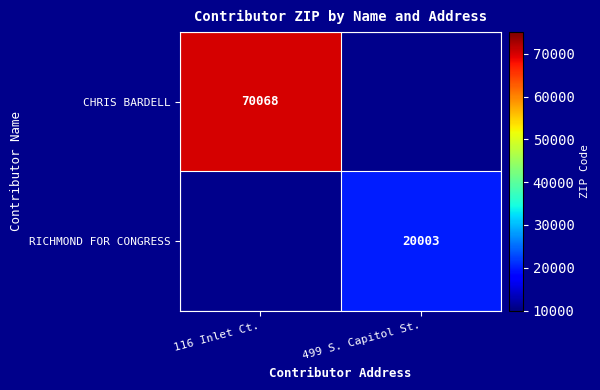

The RICHMOND FOR CONGRESS series shows 10584 at 499 S. Capitol St.. True or false?

False